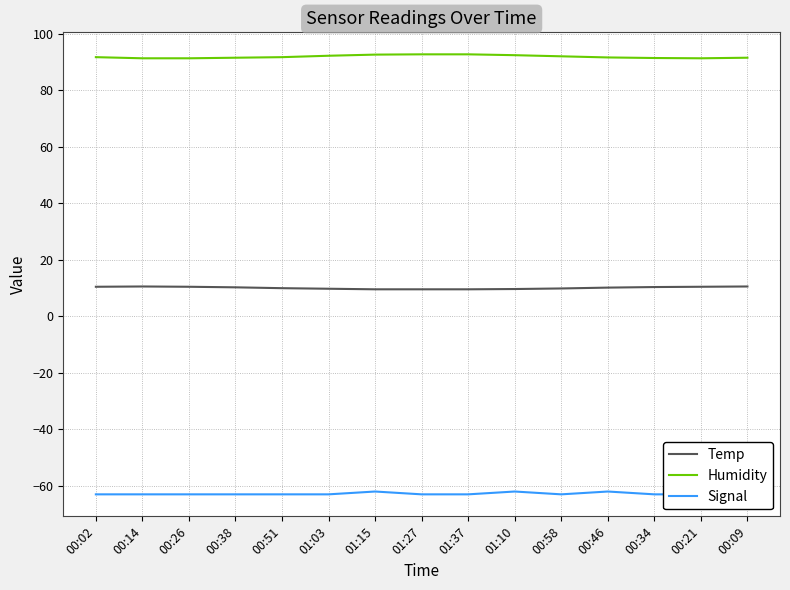

Rank the categories by Temp value from lowest to highest.

01:15, 01:27, 01:37, 01:10, 01:03, 00:58, 00:51, 00:46, 00:38, 00:34, 00:02, 00:26, 00:21, 00:14, 00:09